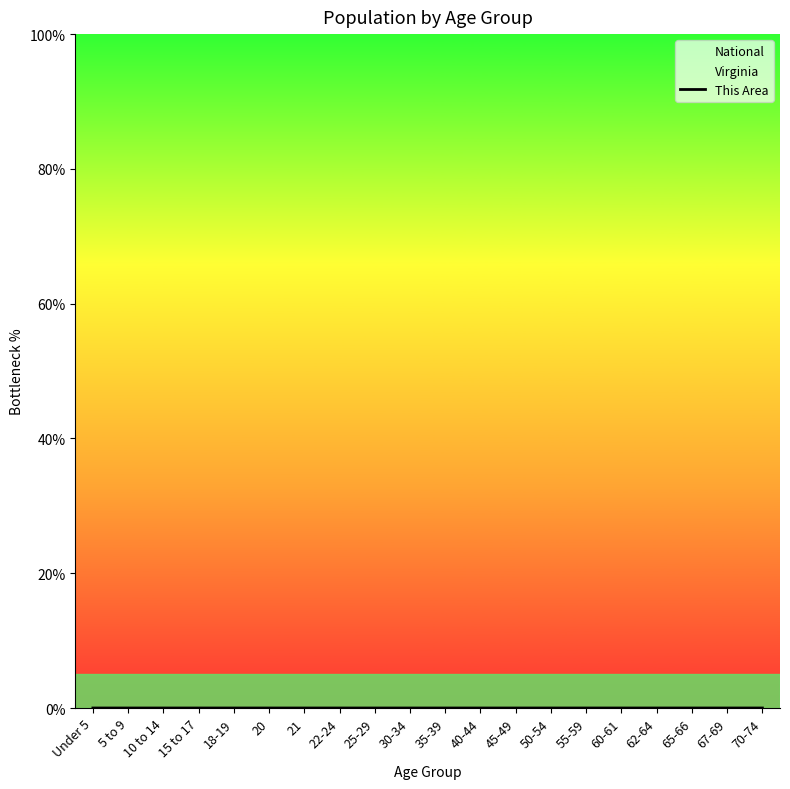

List the labels in order of value, largest first.

62-64, 65-66, 67-69, 60-61, 70-74, 55-59, 50-54, 45-49, 40-44, 35-39, 10 to 14, 15 to 17, 5 to 9, Under 5, 30-34, 18-19, 22-24, 25-29, 21, 20